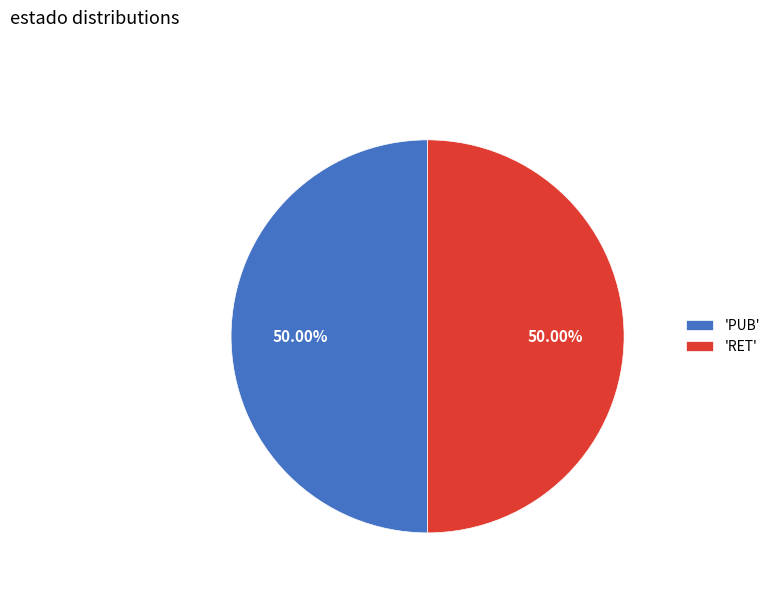

To the nearest percent, what is the average slice percentage?

50%